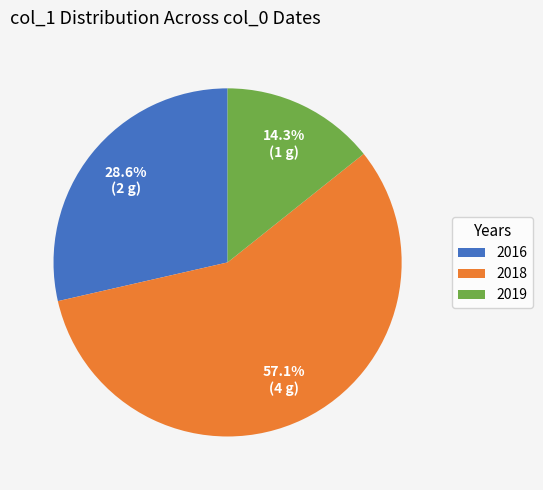

What is the ratio of the value at 2016 to the value at 2018?

0.5